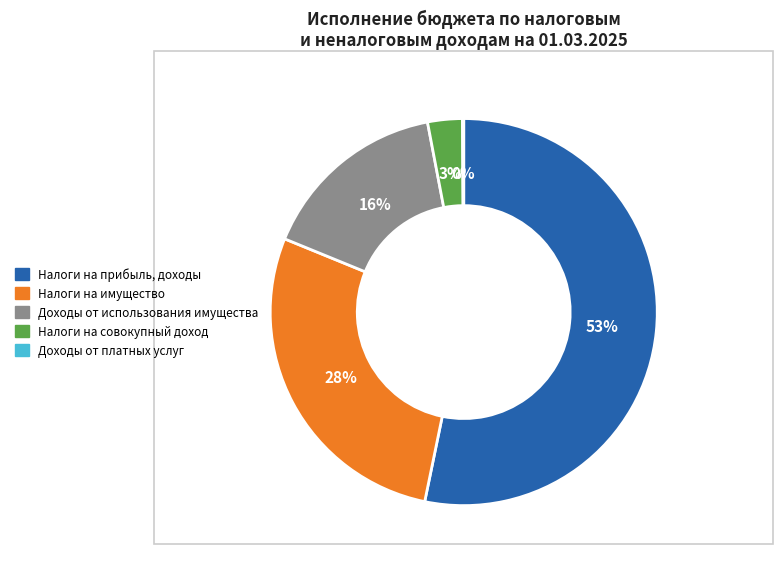

Does any single category account for the majority?

Yes